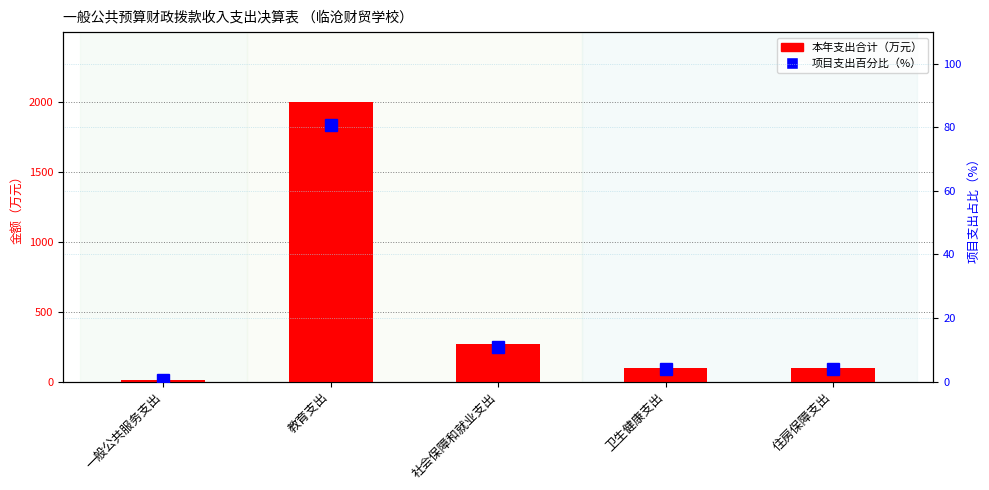

List the series in order of their peak value, lowest first.

项目支出百分比（%）, 本年支出合计（万元）